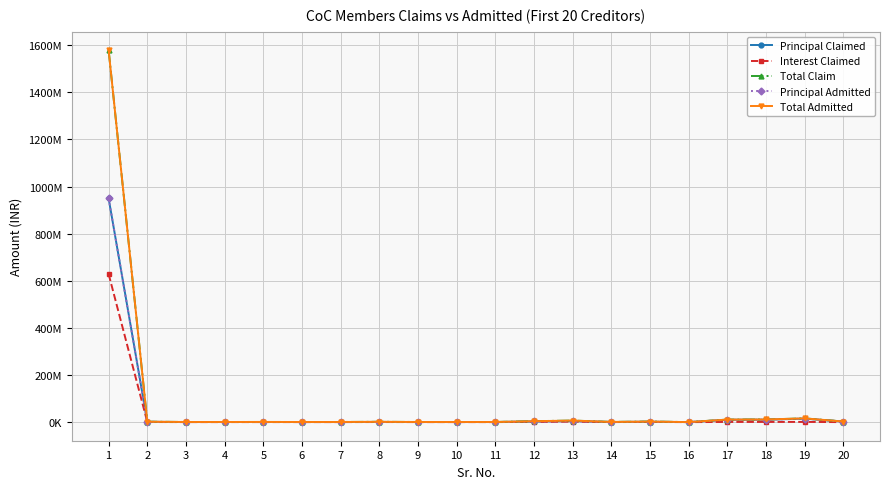

Is this an area chart (filled region under the line)?

No